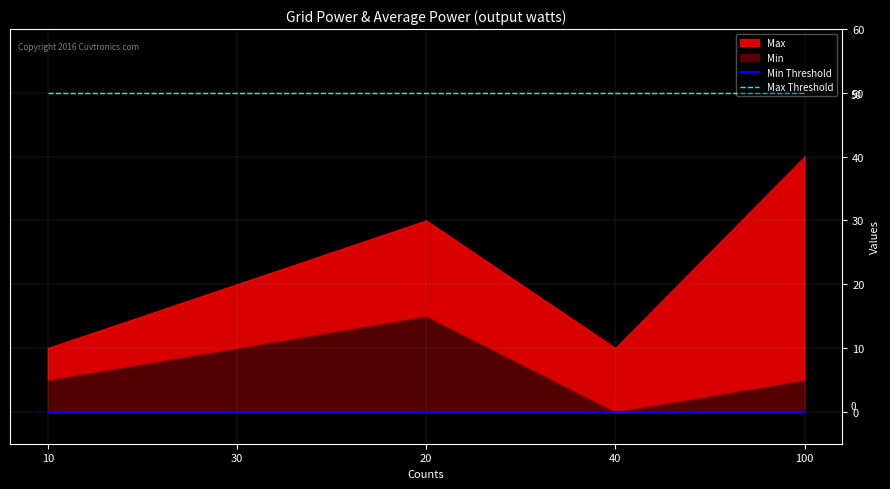

Count the number of categories in the chart.

5